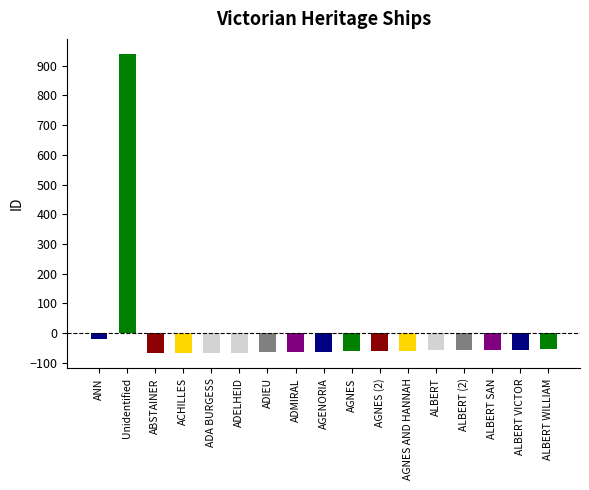

Read the value at ACHILLES.

-67.4